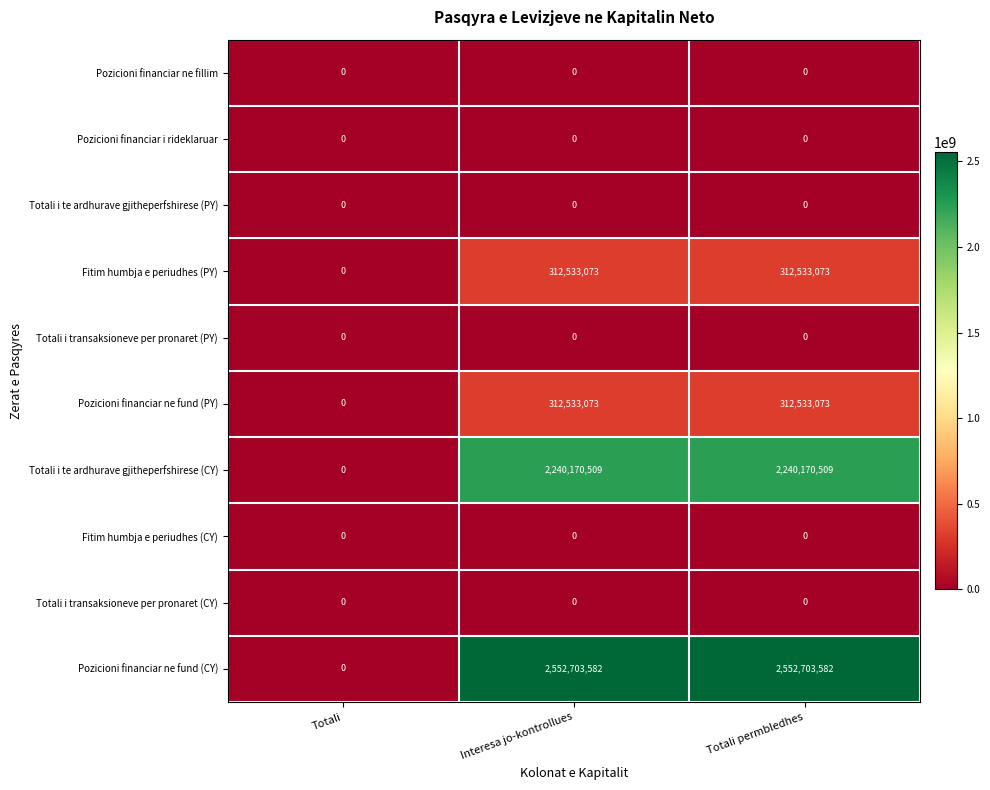

Where is Totali i te ardhurave gjitheperfshirese (CY) nearest to the value 1120085254?

Totali